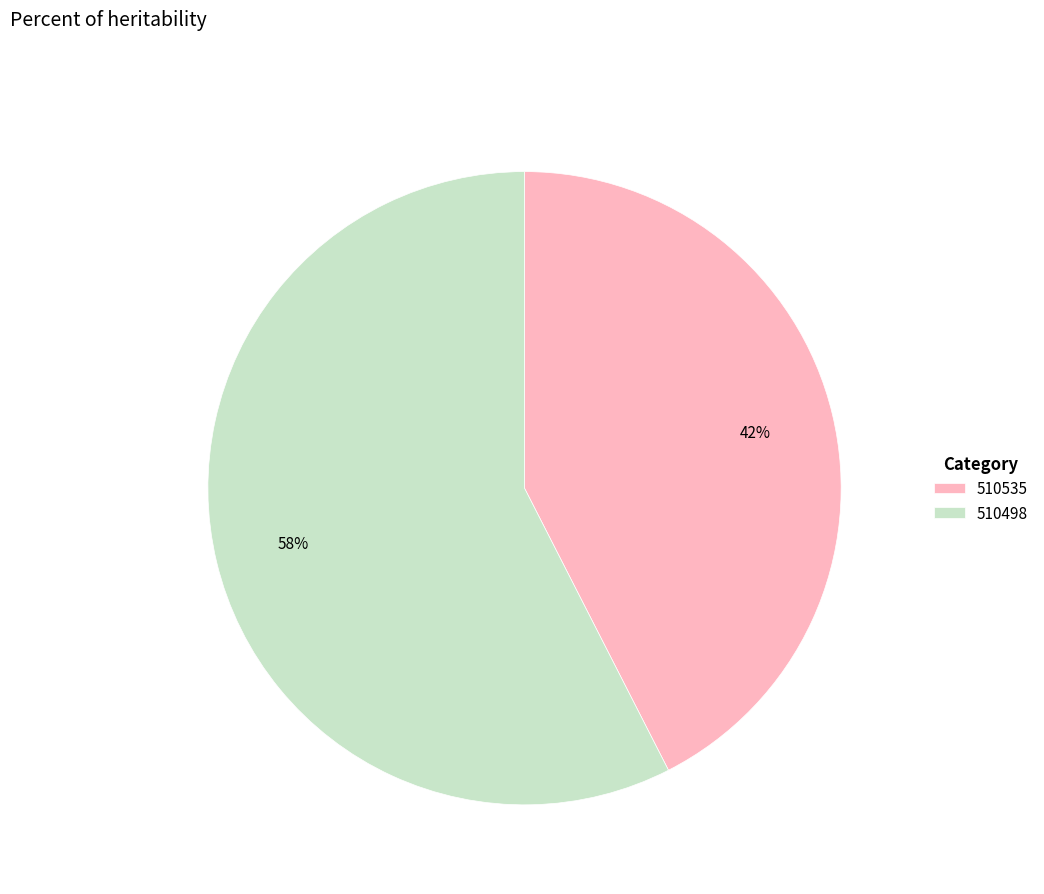

True or false: 510535 accounts for 42% of the total.

True